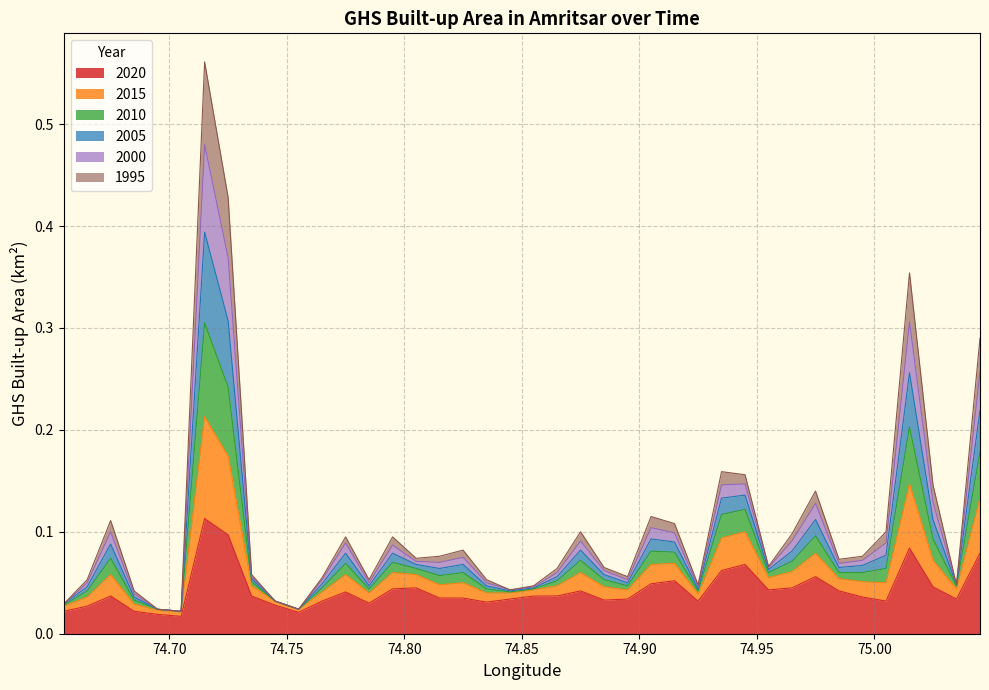

True or false: ghsarea_amritsar_2010 and ghsarea_amritsar_2005 cross at least once.

False